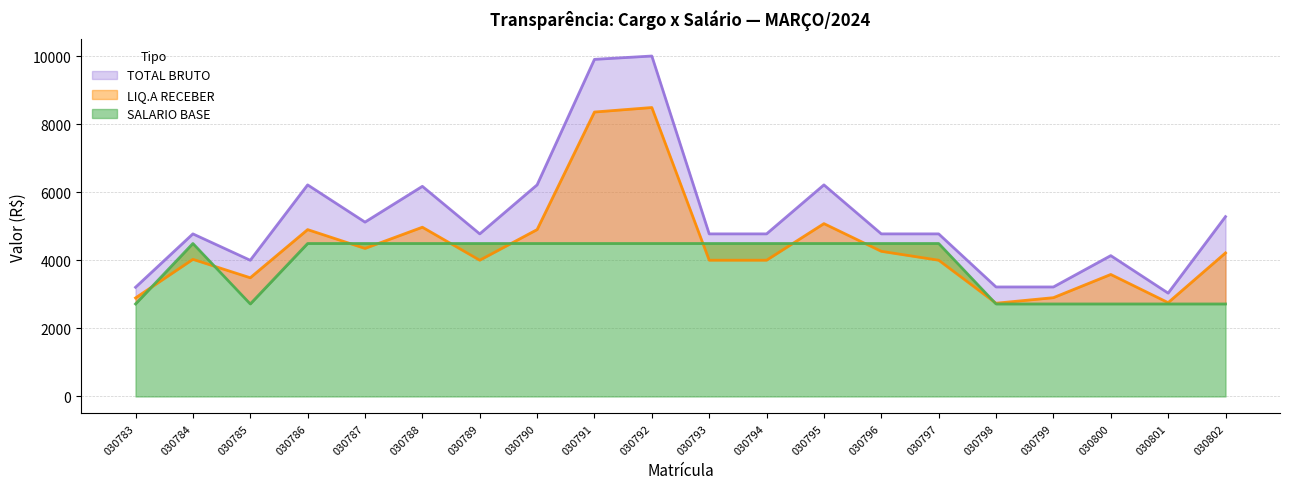

How many interior local valleys does the LIQ.A RECEBER series have?

5